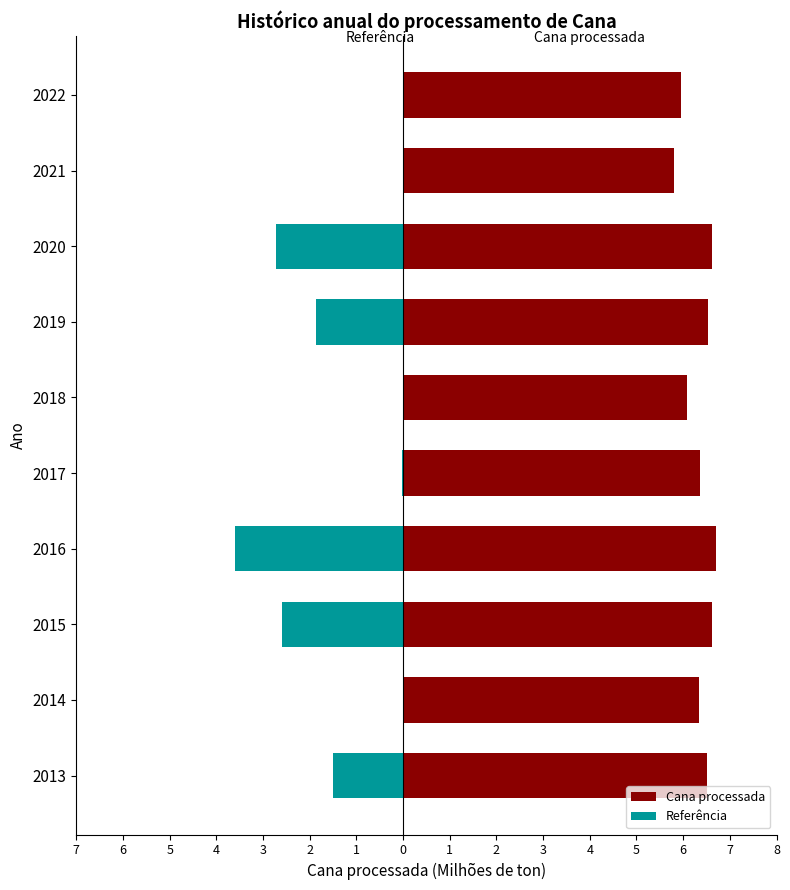

How many data points in Cana processada are less than 6?

2